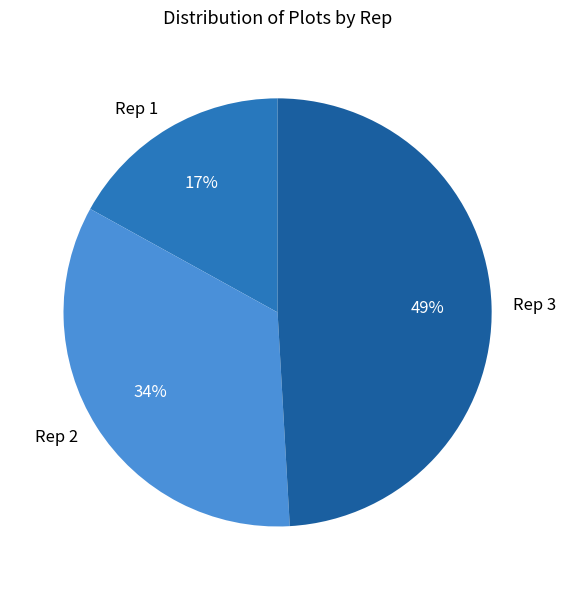

To the nearest percent, what is the average slice percentage?

33%